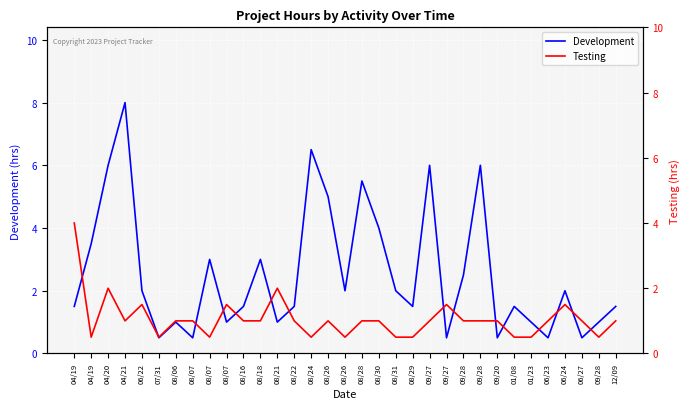

Rank the series by their average value, from highest to lowest.

Development, Testing